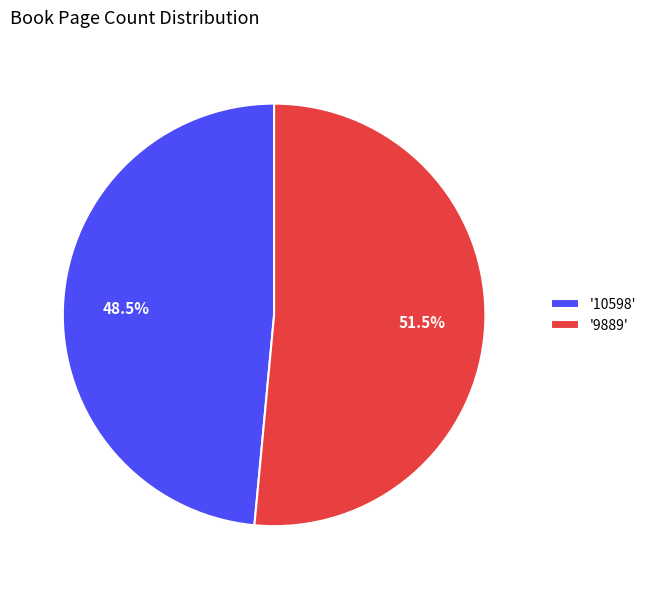

How many segments does this pie chart have?

2